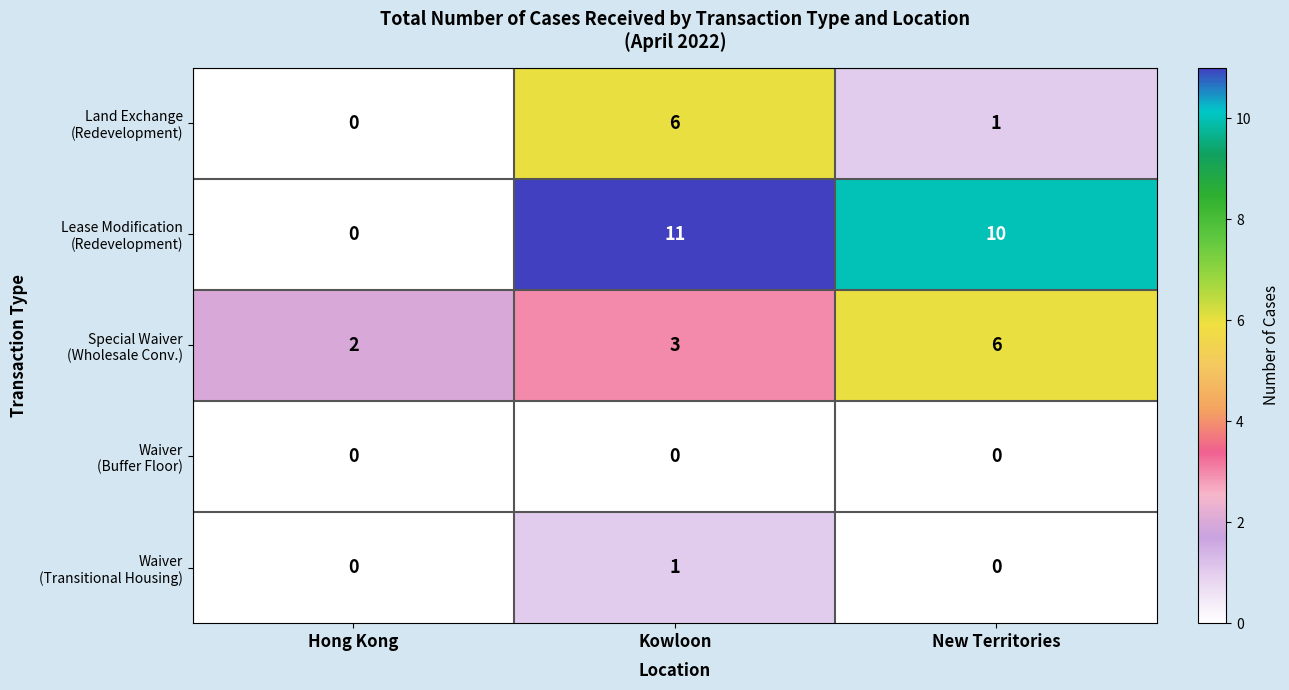

At which category is the sum across all series the highest?

Kowloon